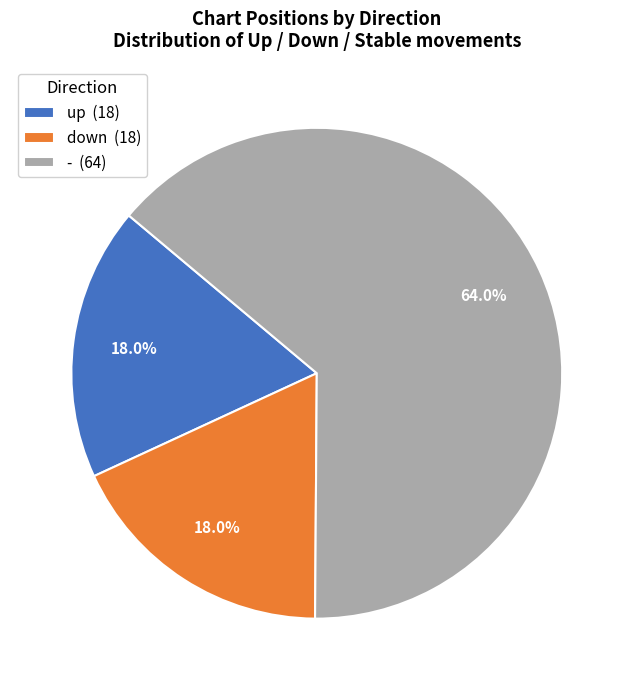

How many slices are in this pie chart?

3